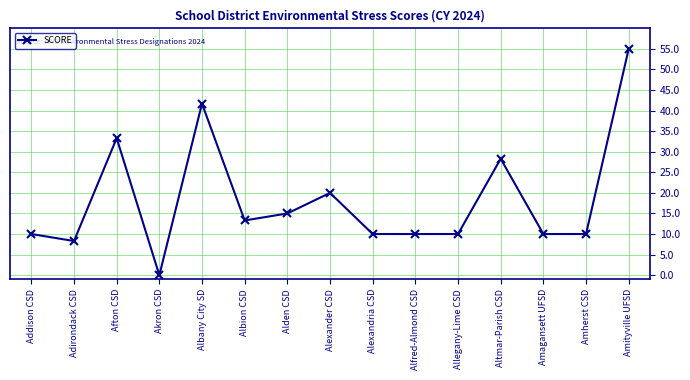

At which category does the data reach its first local peak?

Afton CSD